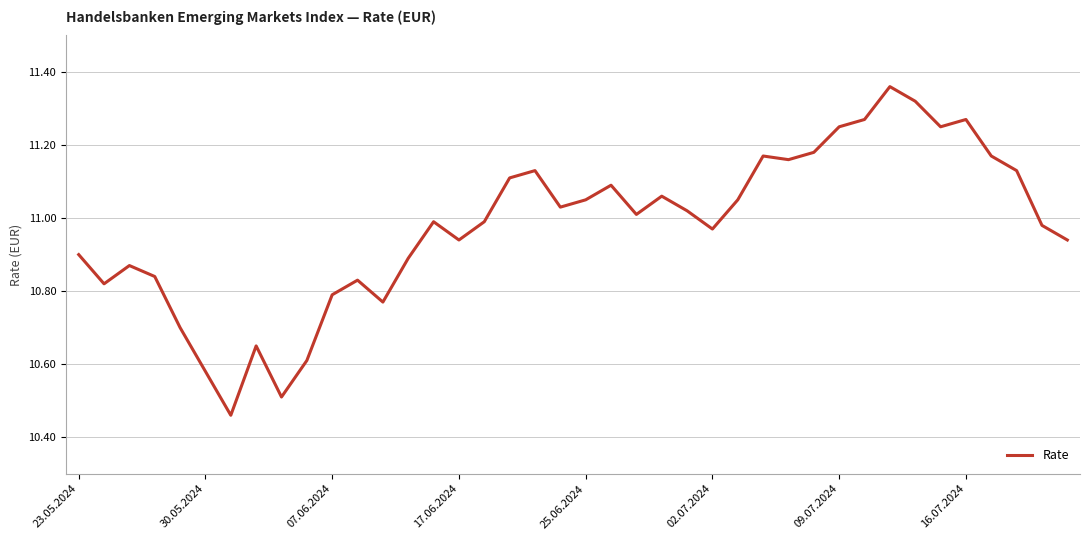

What is the difference between the maximum and minimum values?

0.9